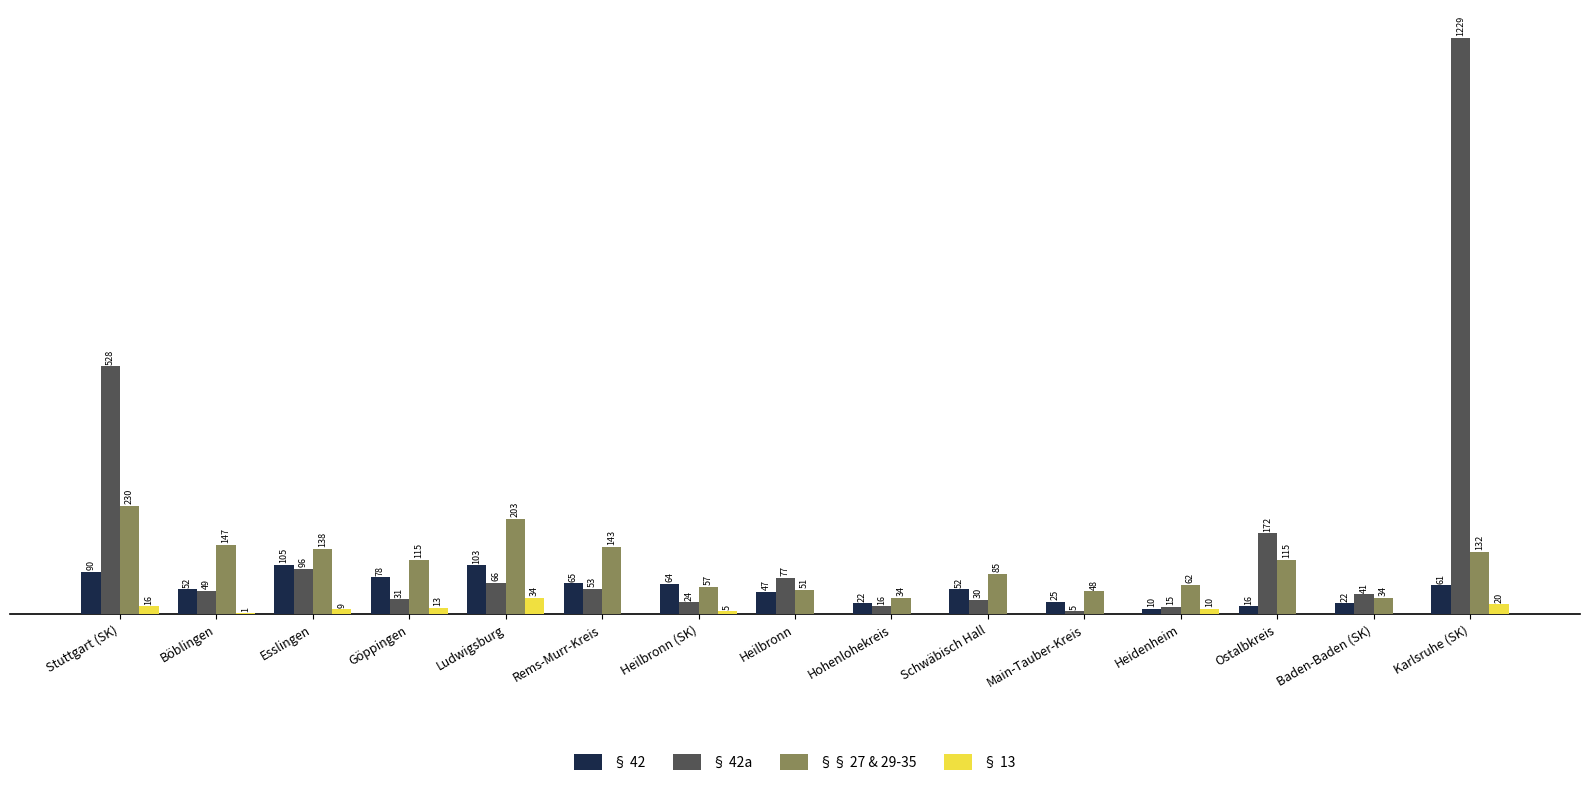

Are the bars horizontal?

No